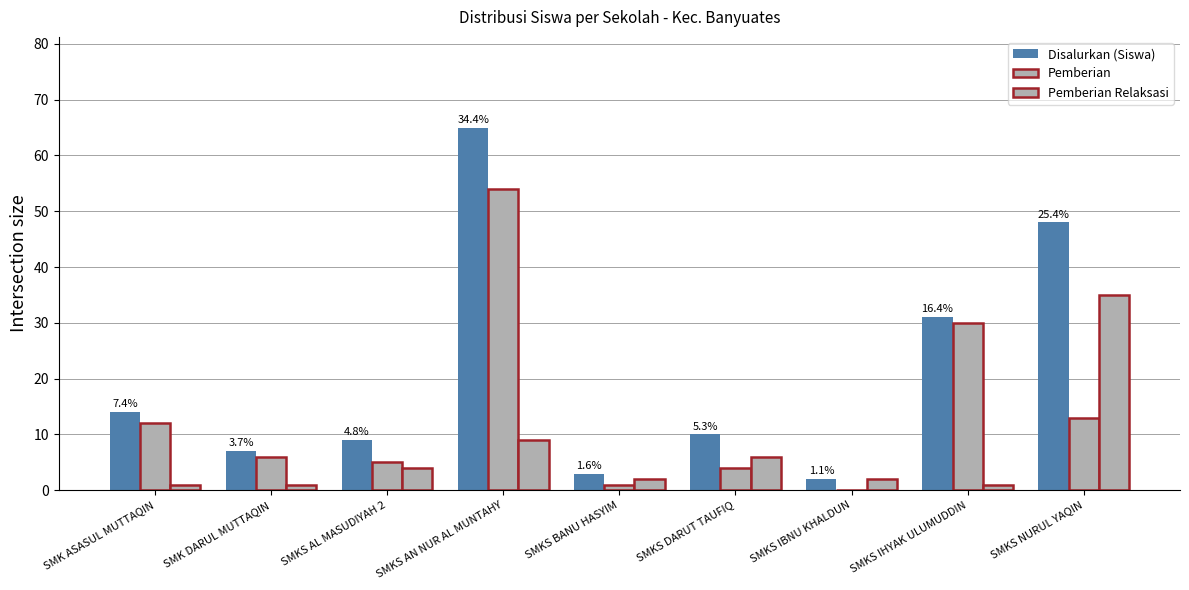

How many categories are shown in the chart?

9